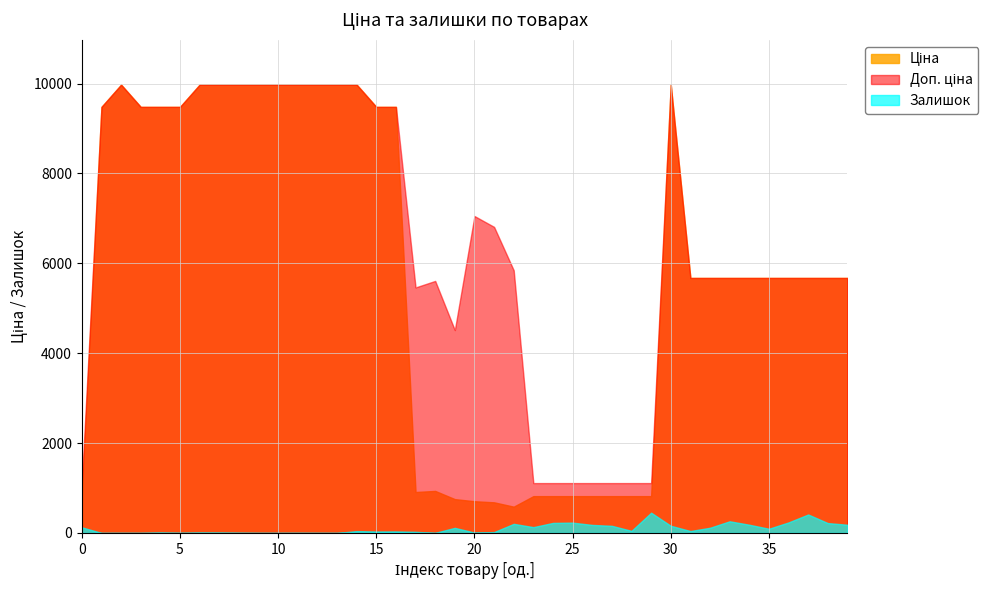

True or false: Ціна and Залишок cross at least once.

False